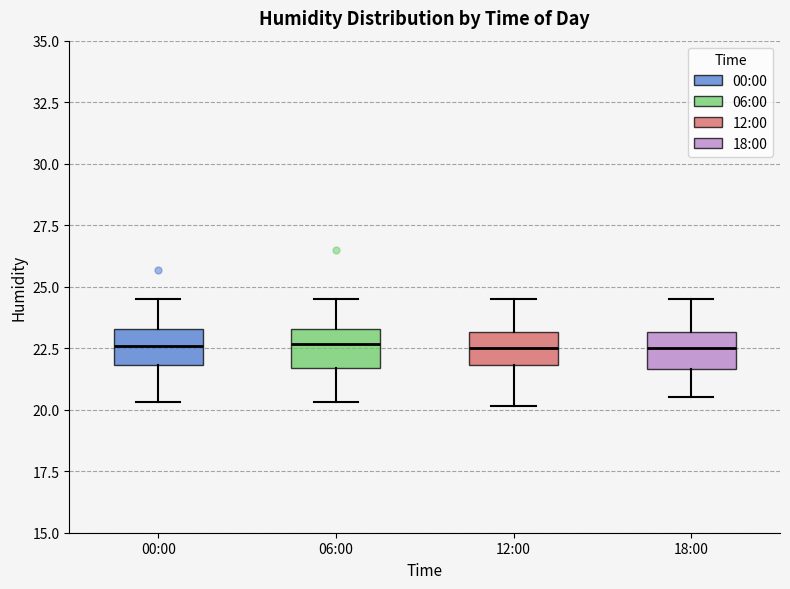

Reading left to right, transcribe this box plot: for each box, give where its median line is, the range the box spans, and where its two whiskers end, as read against the y-axis. The values are not printed on the chart, so give them approximately, as read against the axis.

00:00: median 22.5, box 22.0 to 23.5, whiskers 20.5 to 24.5
06:00: median 22.5, box 21.5 to 23.5, whiskers 20.5 to 24.5
12:00: median 22.5, box 22.0 to 23.0, whiskers 20.0 to 24.5
18:00: median 22.5, box 21.5 to 23.0, whiskers 20.5 to 24.5